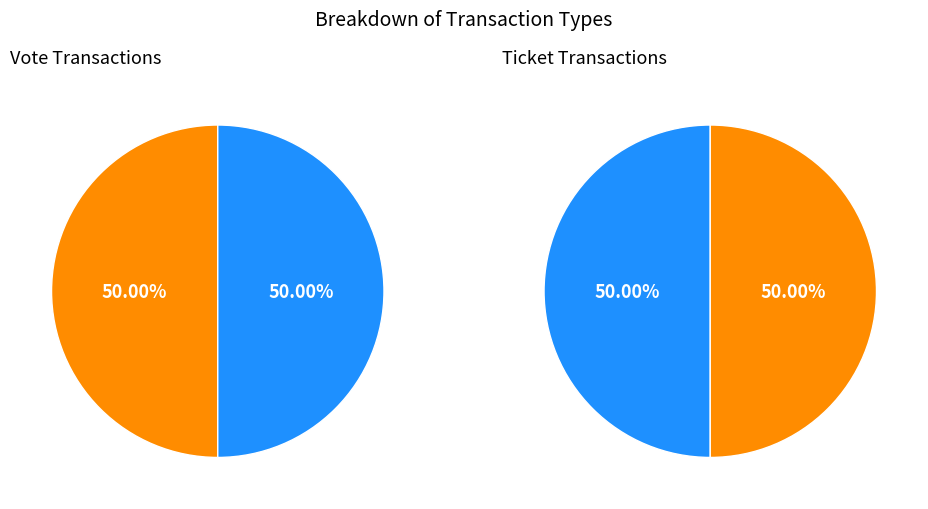

How much of the chart is everything except Ticket?

100.0%